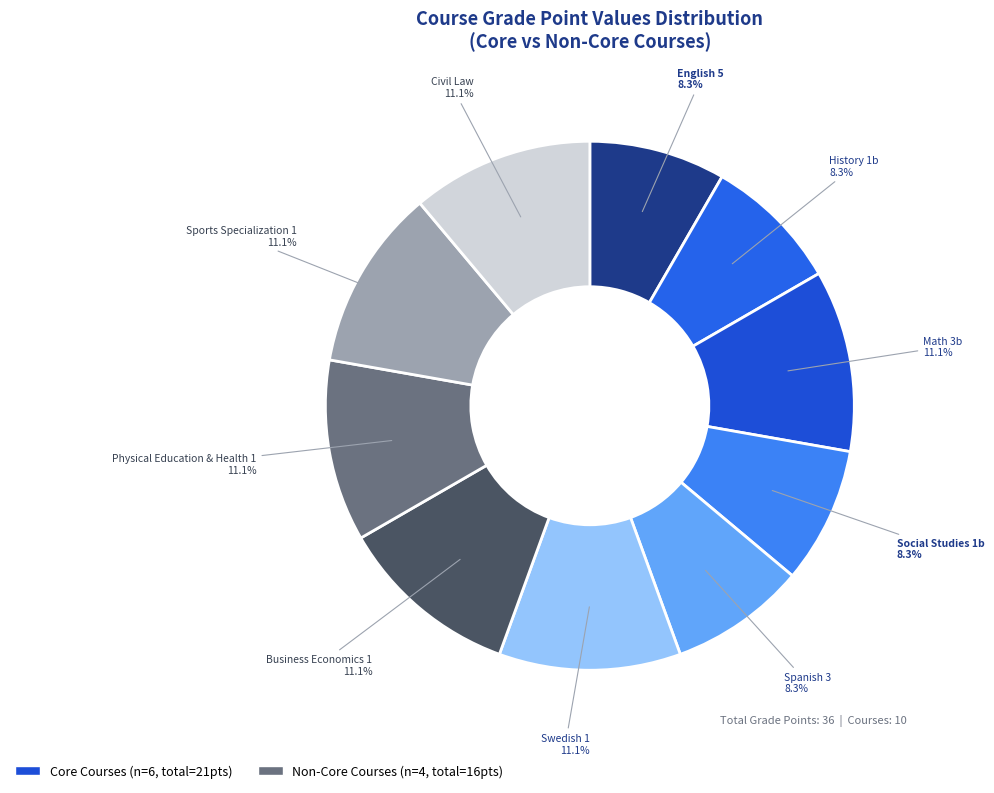

How many slices are in this pie chart?

10